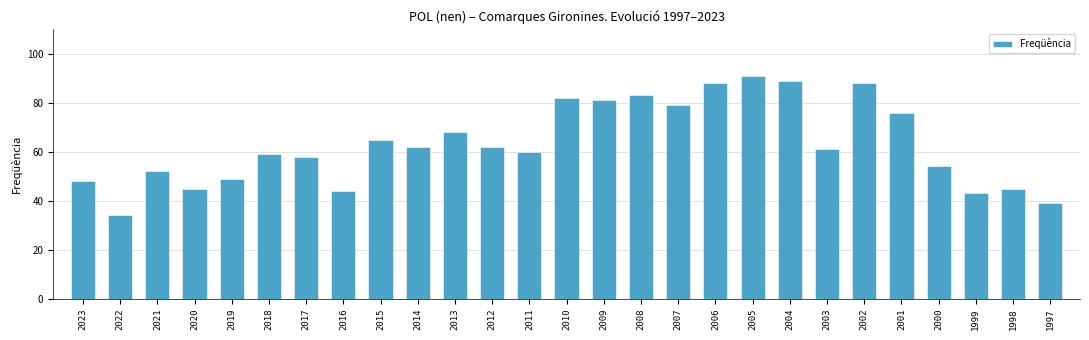

What value does the data have at 2012, to the nearest 5?

60